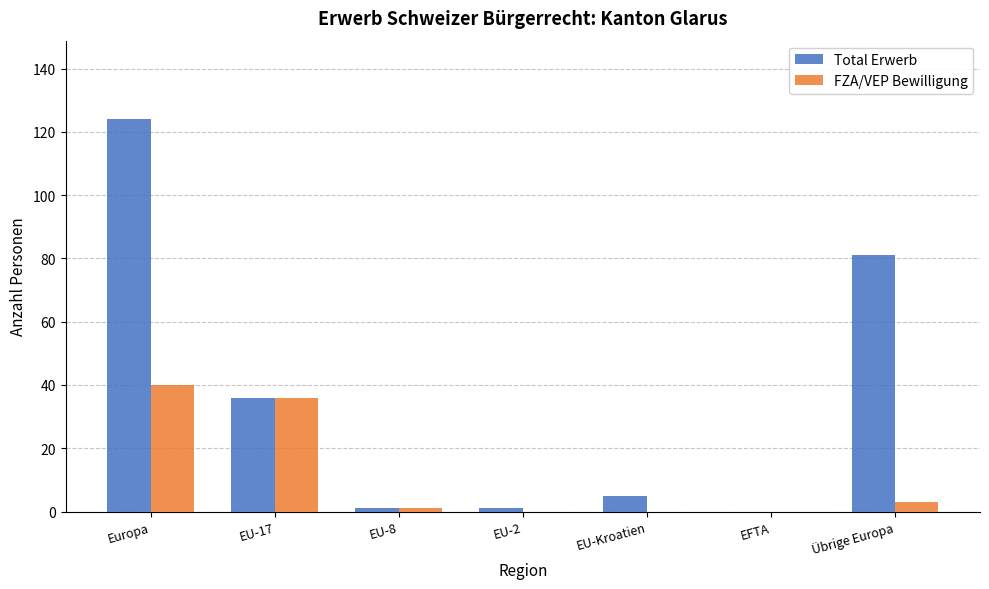

How many data points does each series have?

7